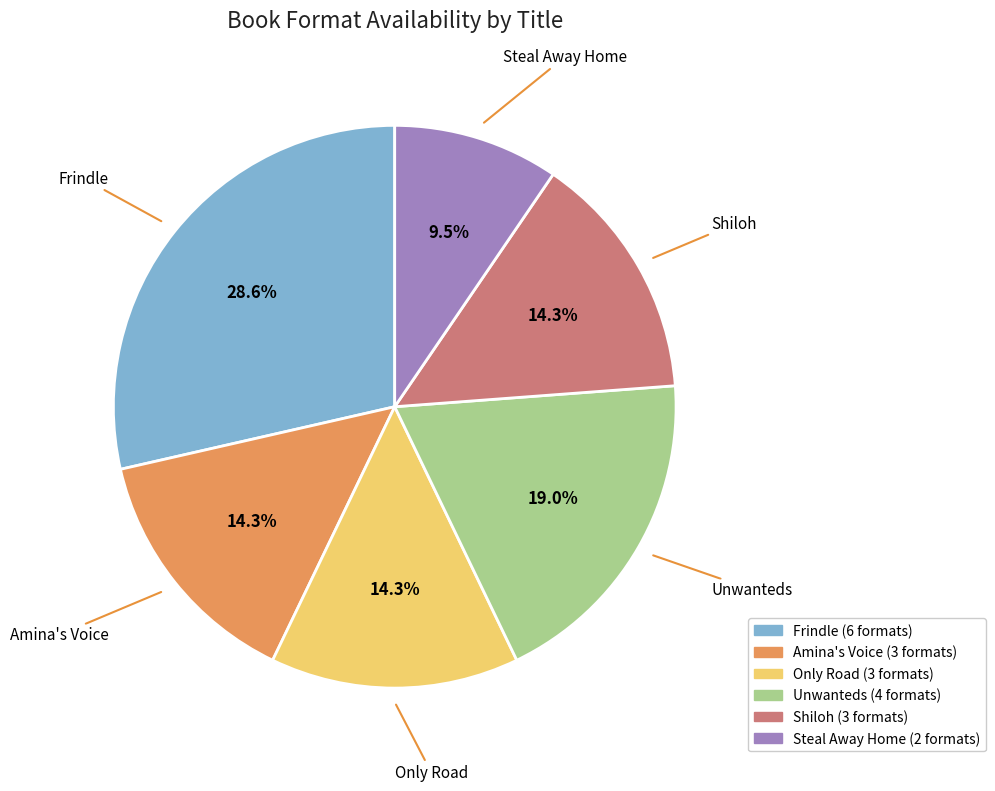

Is there a majority slice in this chart?

No